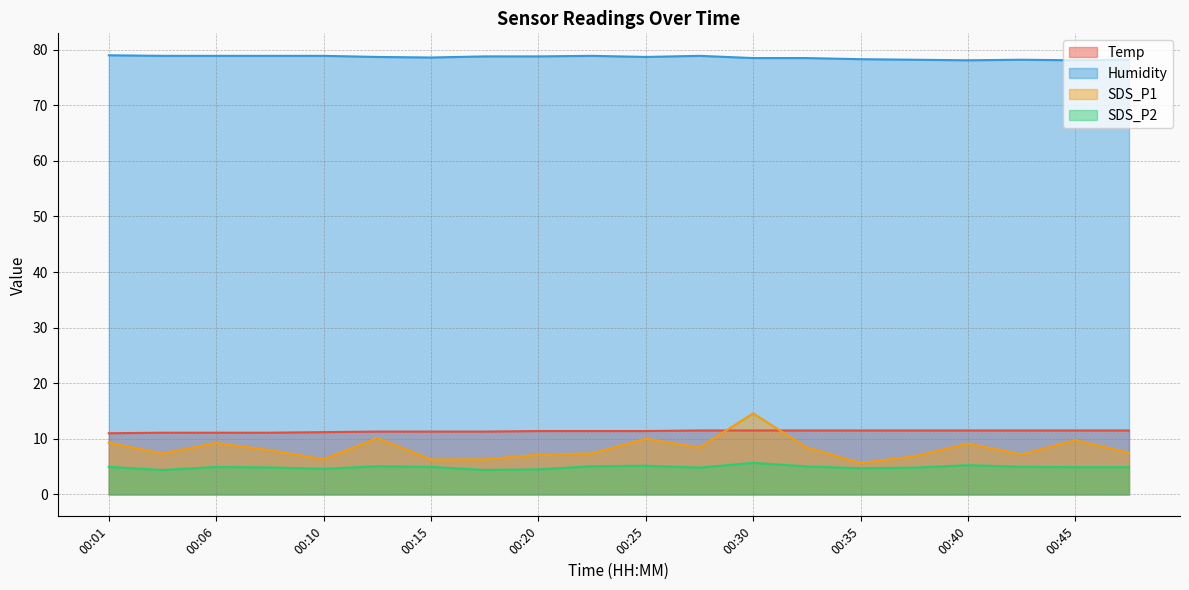

Reading left to right, transcribe all the data shown in this chart.

Temp: 00:01=11.0	00:03=11.1	00:06=11.1	00:08=11.1	00:10=11.2	00:13=11.3	00:15=11.3	00:18=11.3	00:20=11.4	00:23=11.4	00:25=11.4	00:28=11.5	00:30=11.5	00:32=11.5	00:35=11.5	00:37=11.5	00:40=11.5	00:42=11.5	00:45=11.5	00:47=11.5
Humidity: 00:01=79.0	00:03=78.9	00:06=78.9	00:08=78.9	00:10=78.9	00:13=78.7	00:15=78.6	00:18=78.8	00:20=78.8	00:23=78.9	00:25=78.7	00:28=78.9	00:30=78.5	00:32=78.5	00:35=78.3	00:37=78.2	00:40=78.1	00:42=78.2	00:45=78.1	00:47=78.2
SDS_P1: 00:01=9.3	00:03=7.3	00:06=9.3	00:08=8.0	00:10=6.3	00:13=10.2	00:15=6.3	00:18=6.3	00:20=7.2	00:23=7.4	00:25=10.0	00:28=8.4	00:30=14.6	00:32=8.4	00:35=5.7	00:37=6.8	00:40=9.2	00:42=7.2	00:45=9.8	00:47=7.5
SDS_P2: 00:01=5.0	00:03=4.4	00:06=4.9	00:08=4.8	00:10=4.6	00:13=5.1	00:15=5.0	00:18=4.4	00:20=4.5	00:23=5.1	00:25=5.2	00:28=4.8	00:30=5.7	00:32=5.0	00:35=4.7	00:37=4.8	00:40=5.2	00:42=5.0	00:45=4.9	00:47=4.9